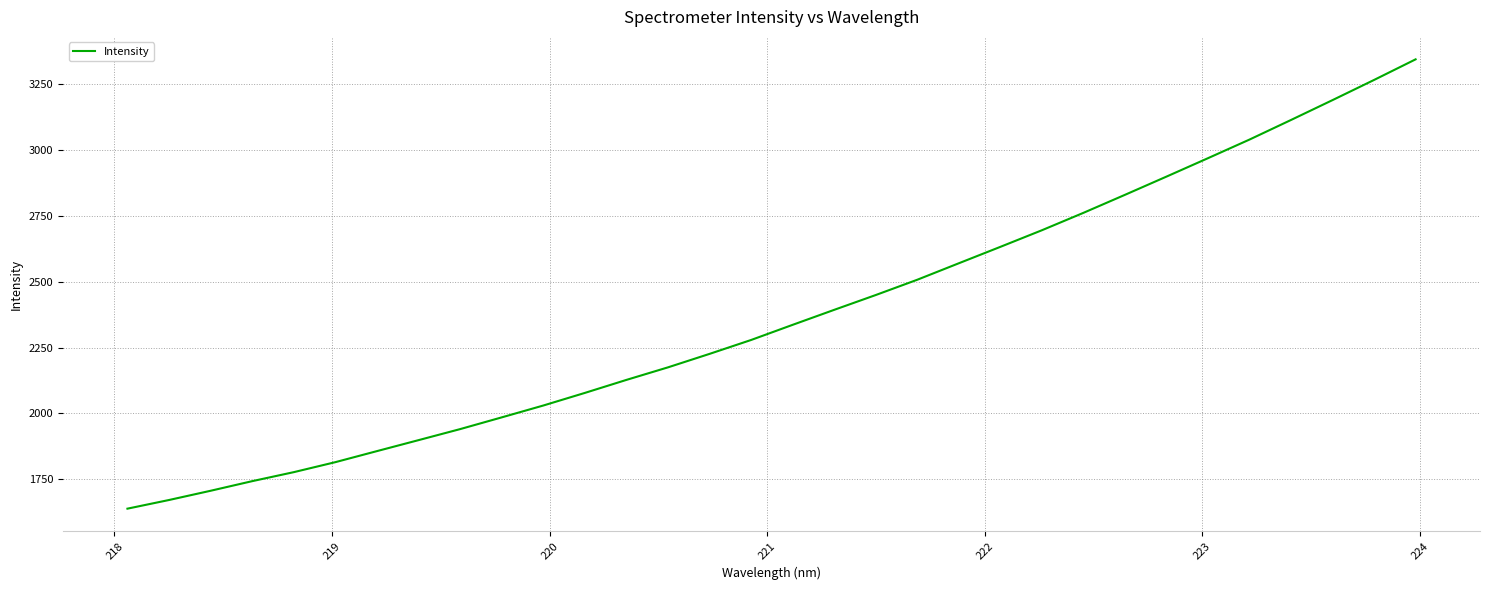

What is the difference between the maximum and minimum values?

1705.0